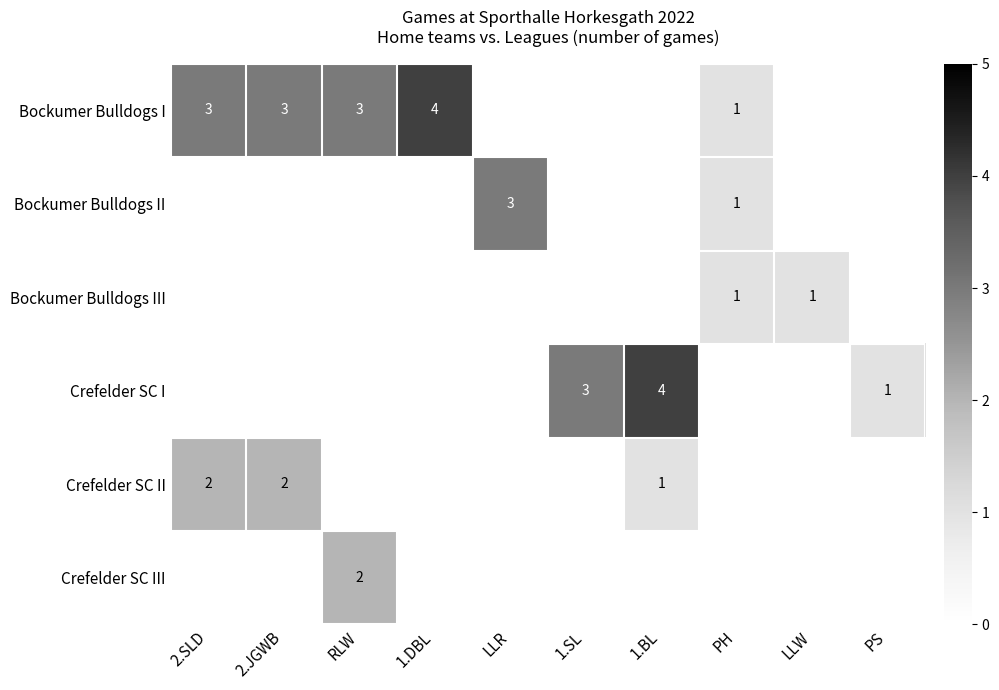

Which label corresponds to the smallest value in the chart?

LLR